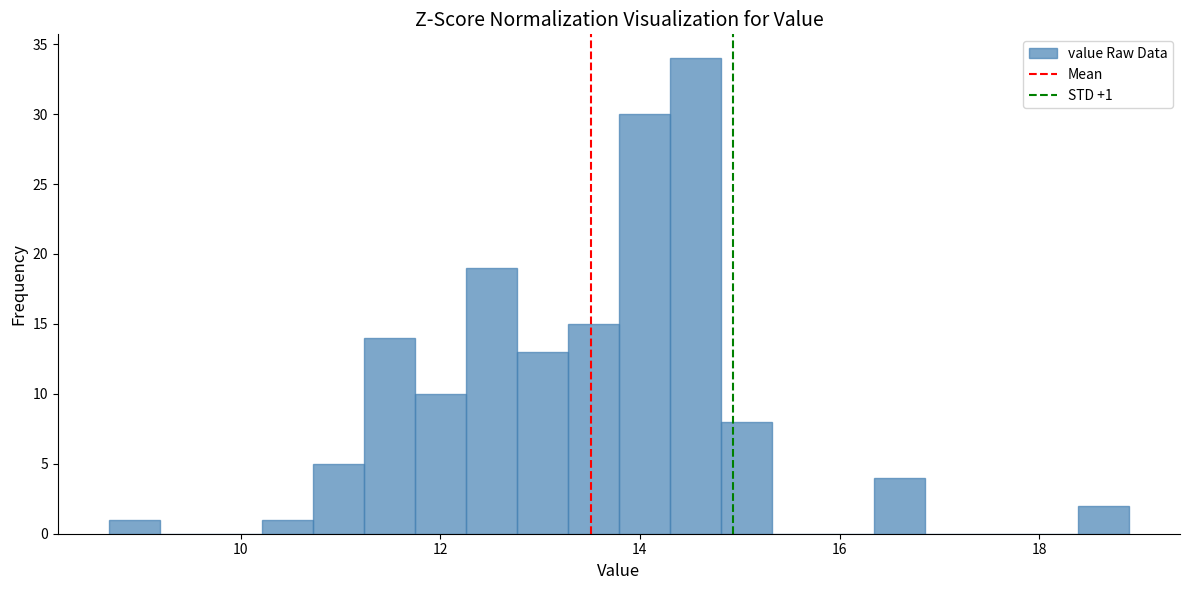

Read against the x-axis, roughly where is the centre of the tallest bar?

14.6